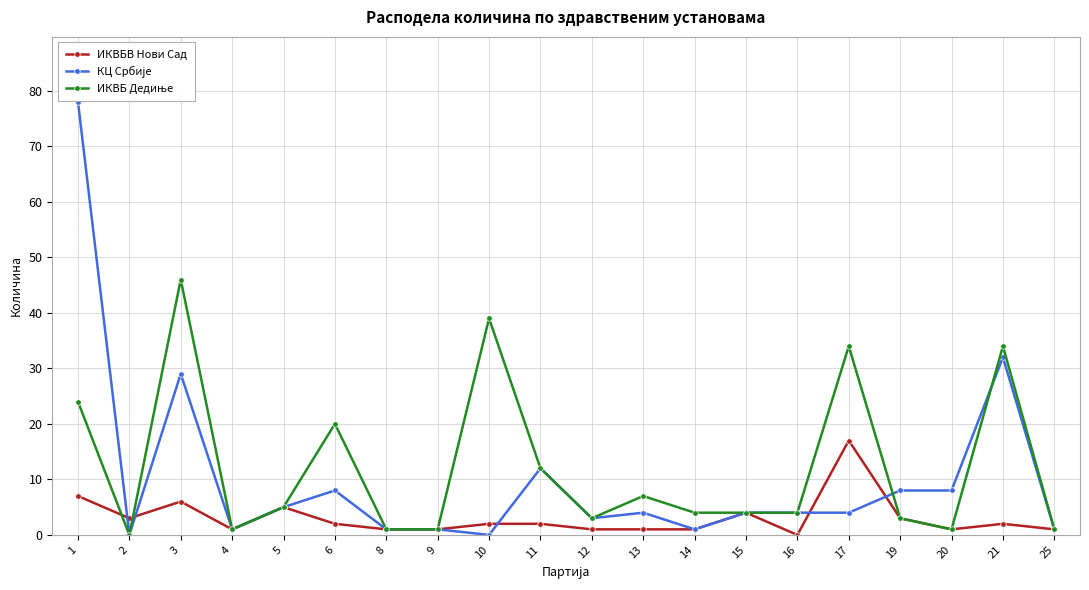

At which category does КЦ Србије reach its first local valley?

2